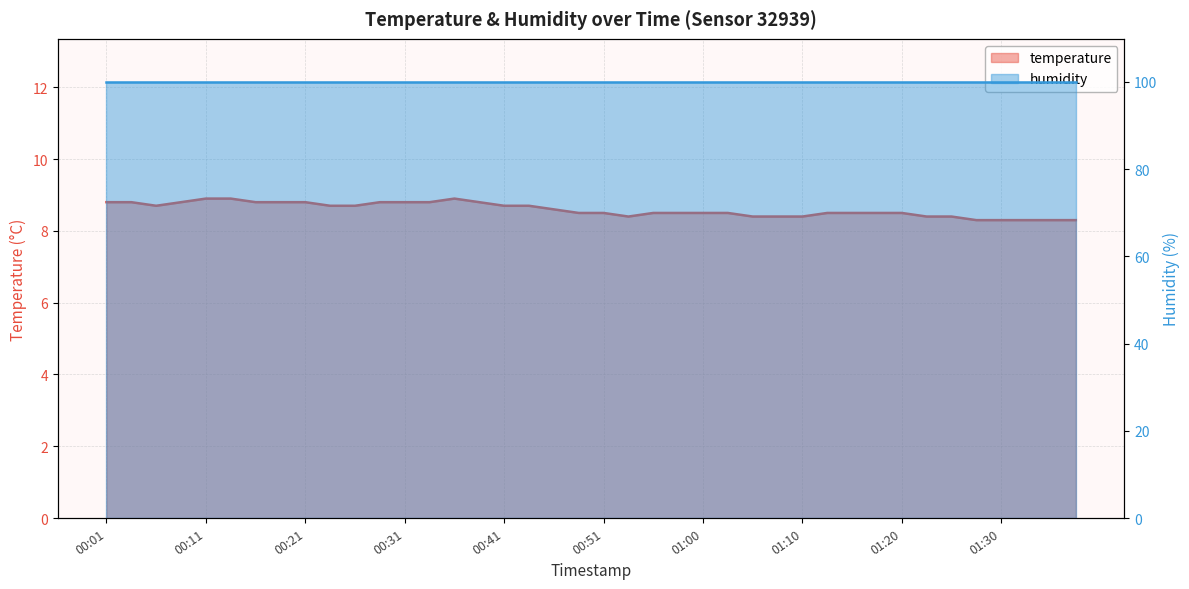

How many values are between 8 and 9?

40